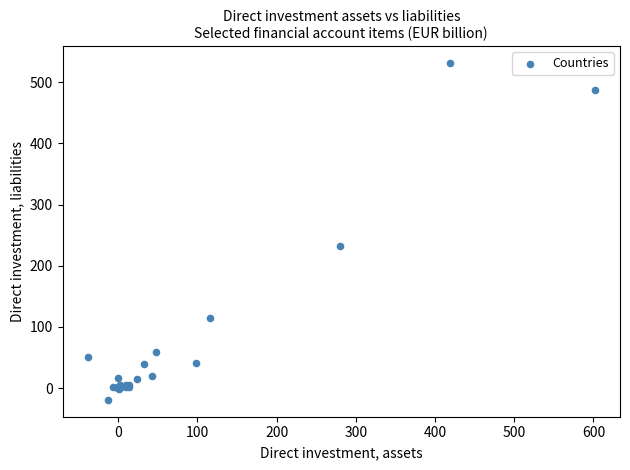

What Y value in the scatter plot is closest to 255?

231.6